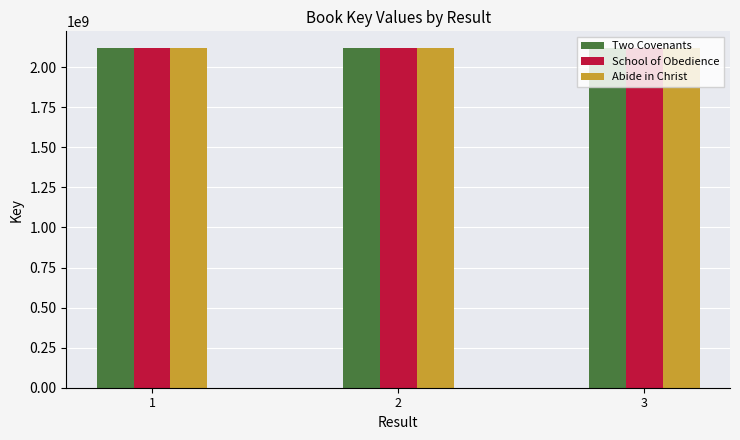

What is the spread (max minus min) of values at 1?

21033